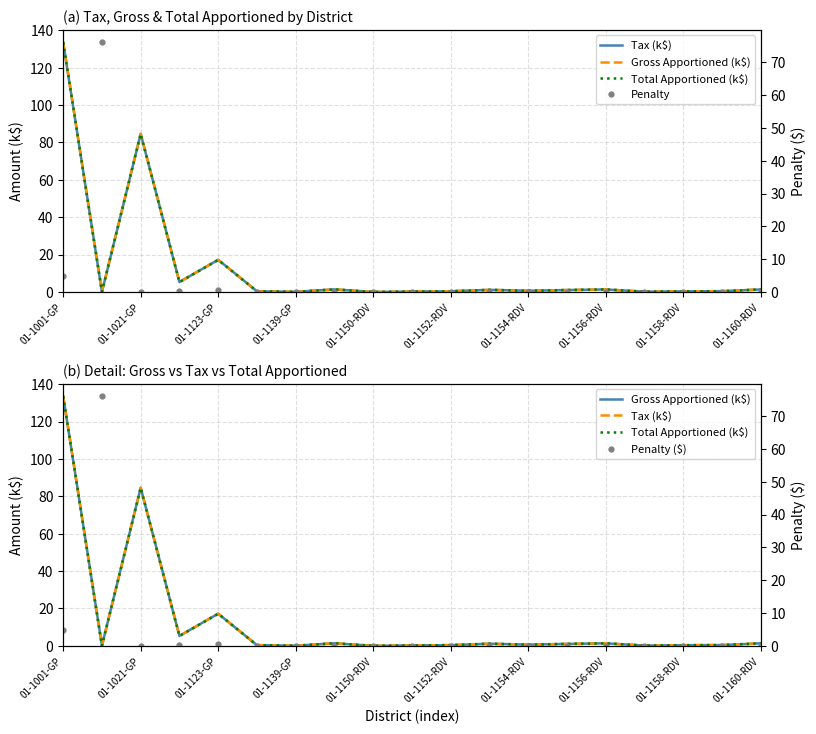

The Tax (k$) series shows 0.3 at 15. True or false?

False